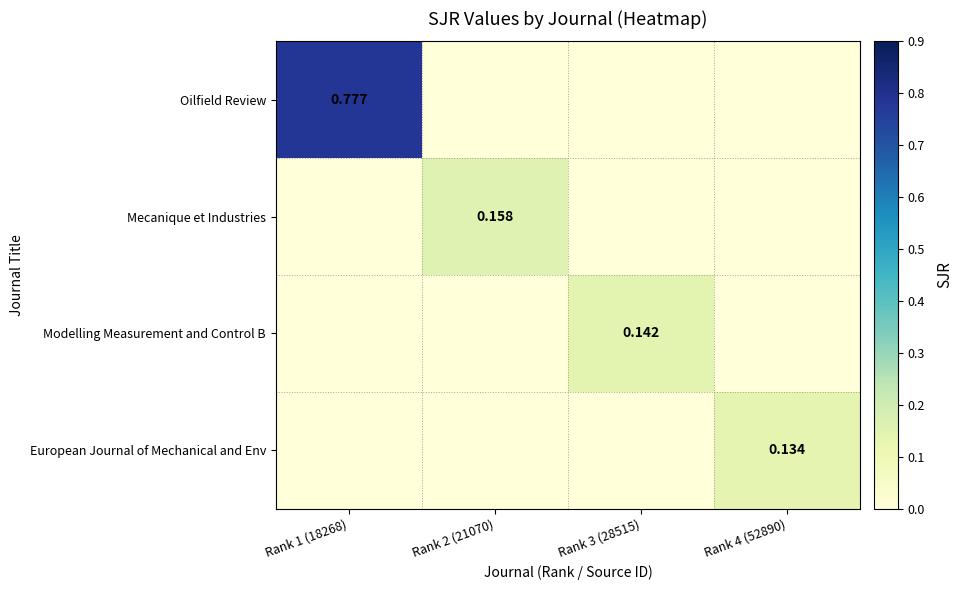

How many positive values does the Mecanique et Industries series have?

1